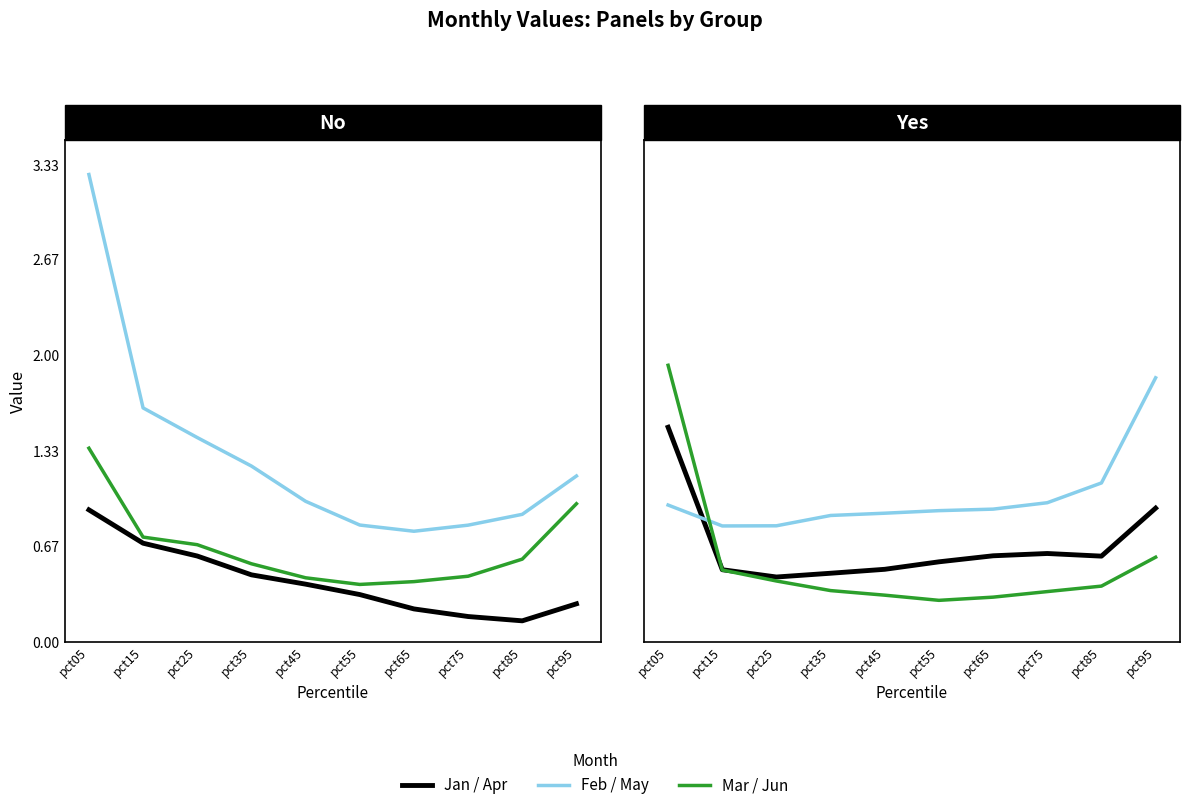

The value of Jan at pct45 is 0.4. True or false?

True